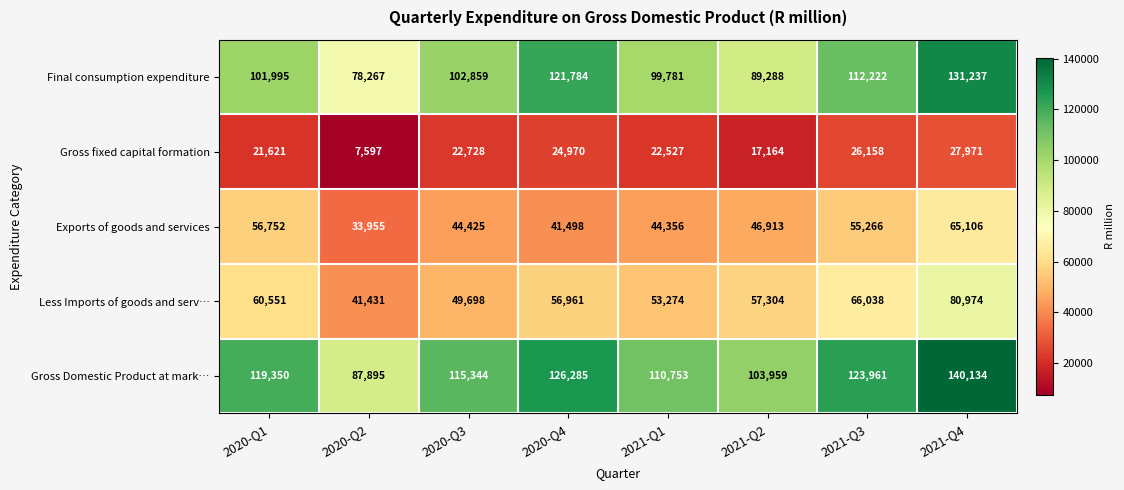

Which series has the widest spread of values?

Final consumption expenditure